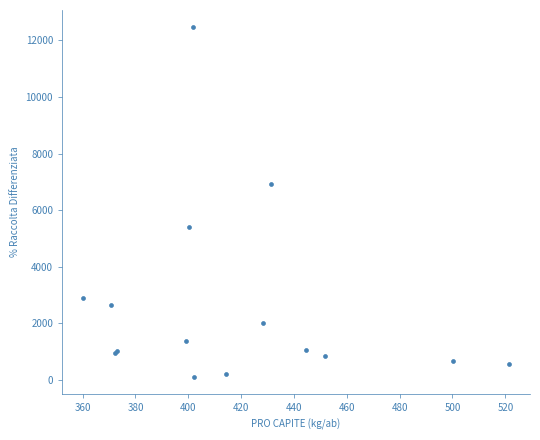

What Y value in the scatter plot is closest to 6286?

6925